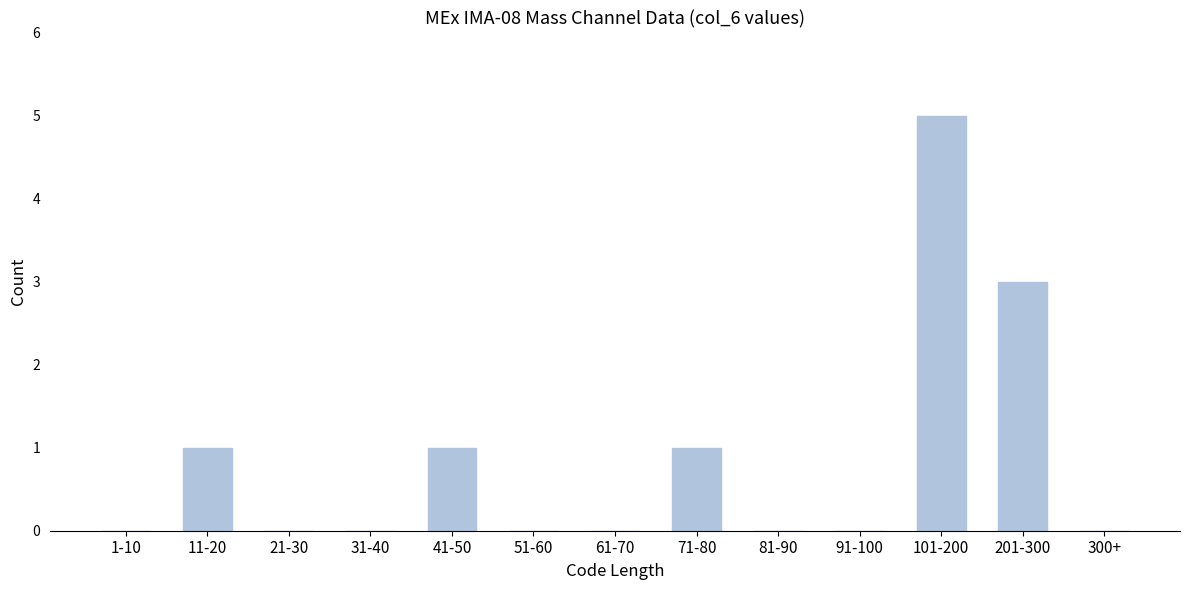

Reading right to left, extract all data points from this chart.

300+=0	201-300=3	101-200=5	91-100=0	81-90=0	71-80=1	61-70=0	51-60=0	41-50=1	31-40=0	21-30=0	11-20=1	1-10=0